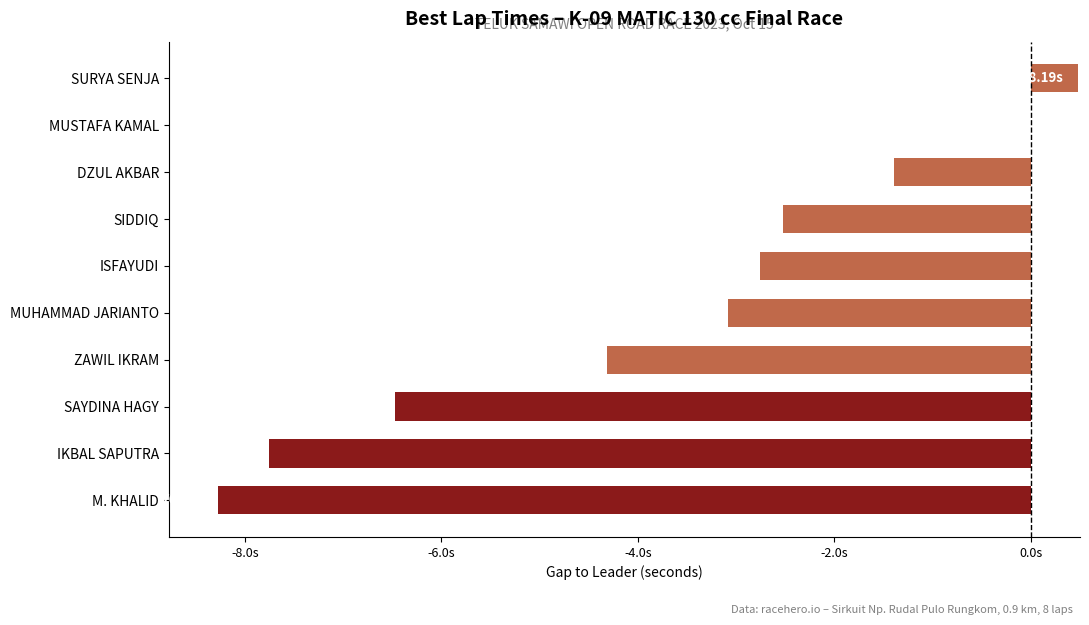

Are the bars horizontal?

Yes